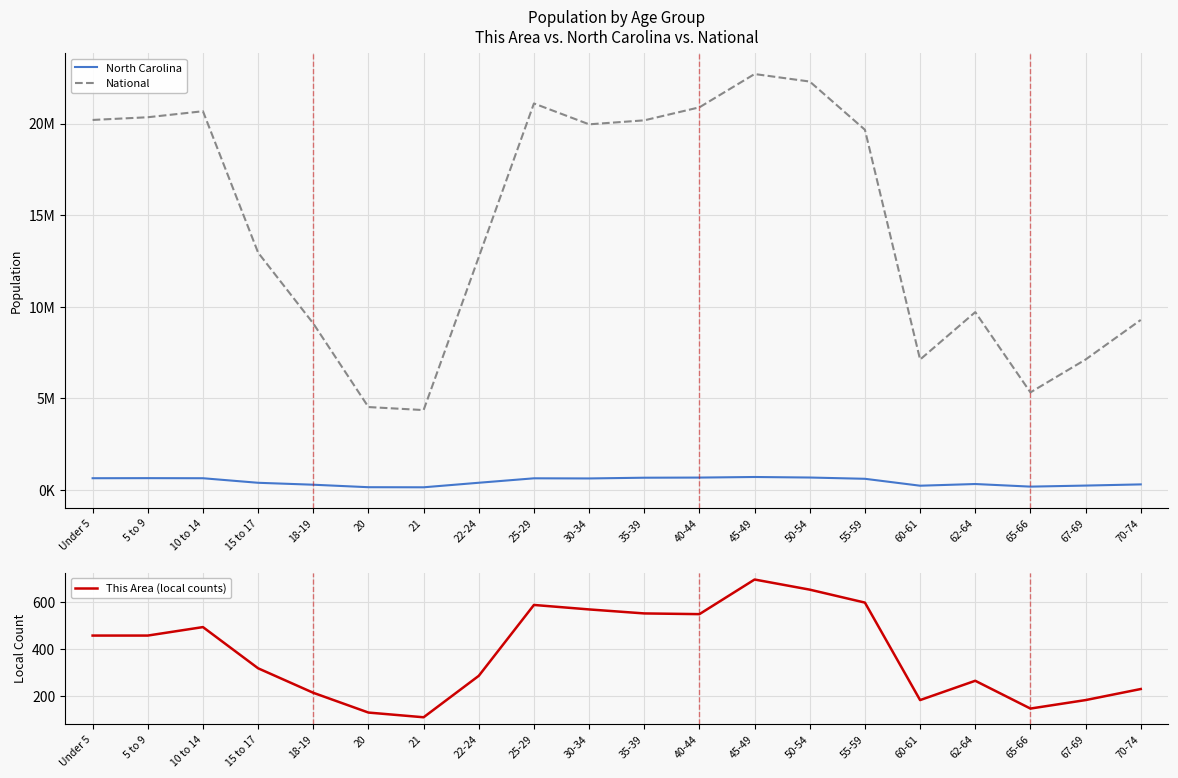

How many values in the This Area (local counts) series are below 458?

10